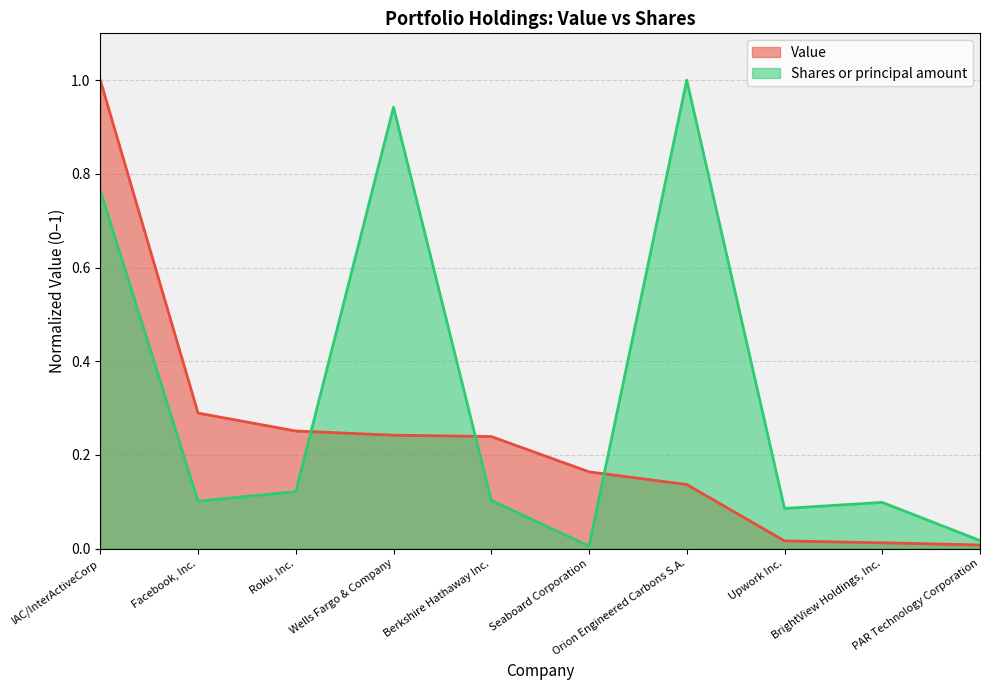

Is the value of Shares or principal amount at IAC/InterActiveCorp greater than the value of Value at BrightView Holdings, Inc.?

Yes